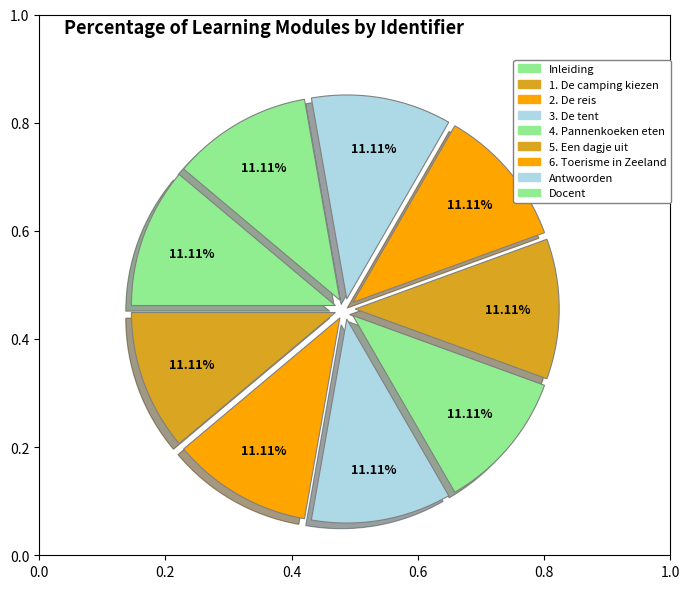

How many slices are in this pie chart?

9